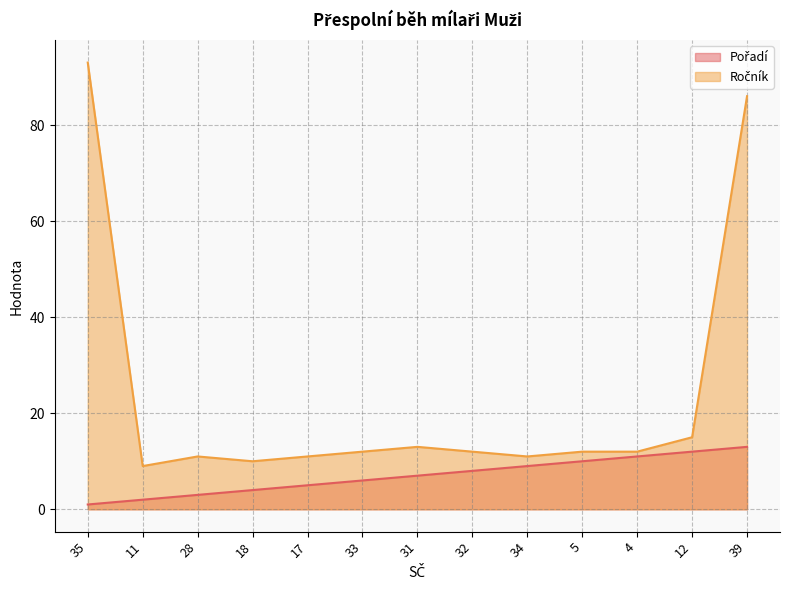

What are all the series names shown in the legend?

Pořadí, Ročník